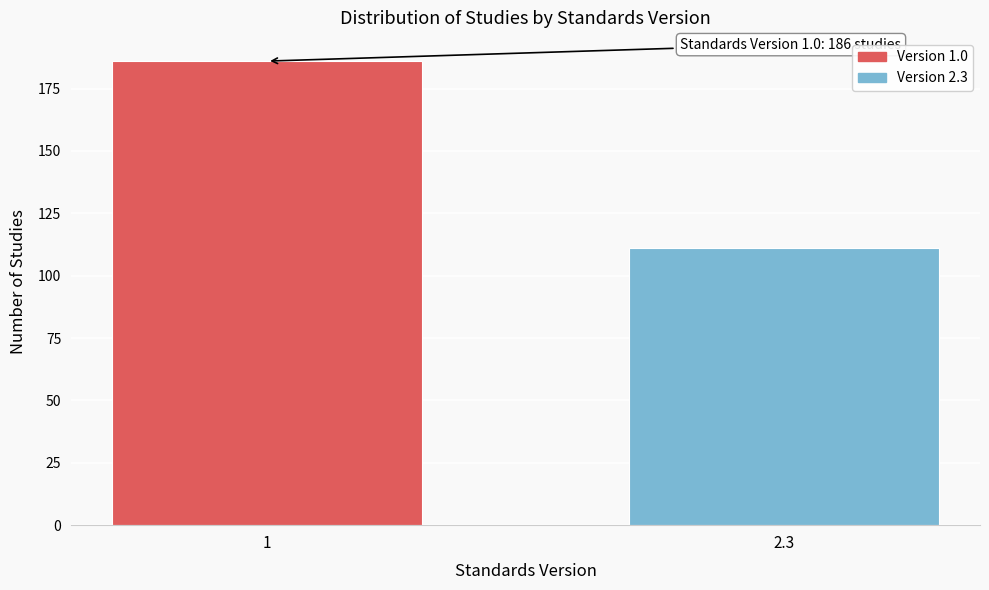

Reading right to left, what are all the values shown in this chart?

111	186